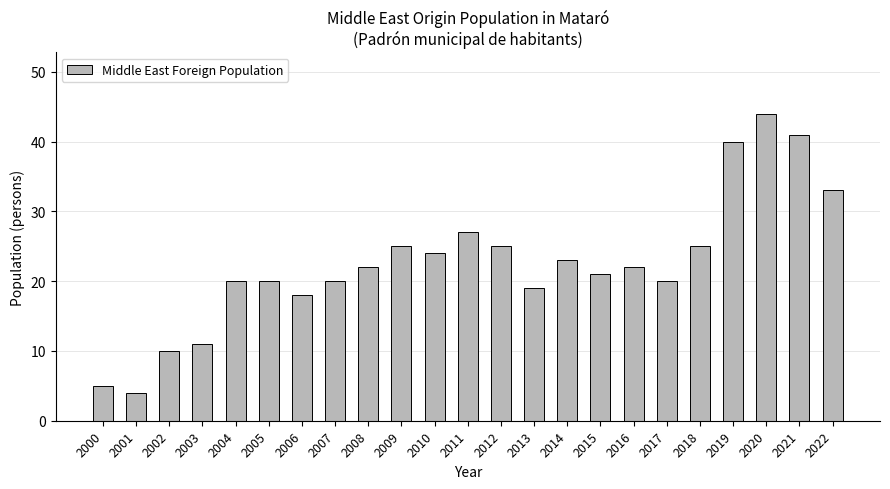

Reading right to left, transcribe all the data shown in this chart.

33	41	44	40	25	20	22	21	23	19	25	27	24	25	22	20	18	20	20	11	10	4	5